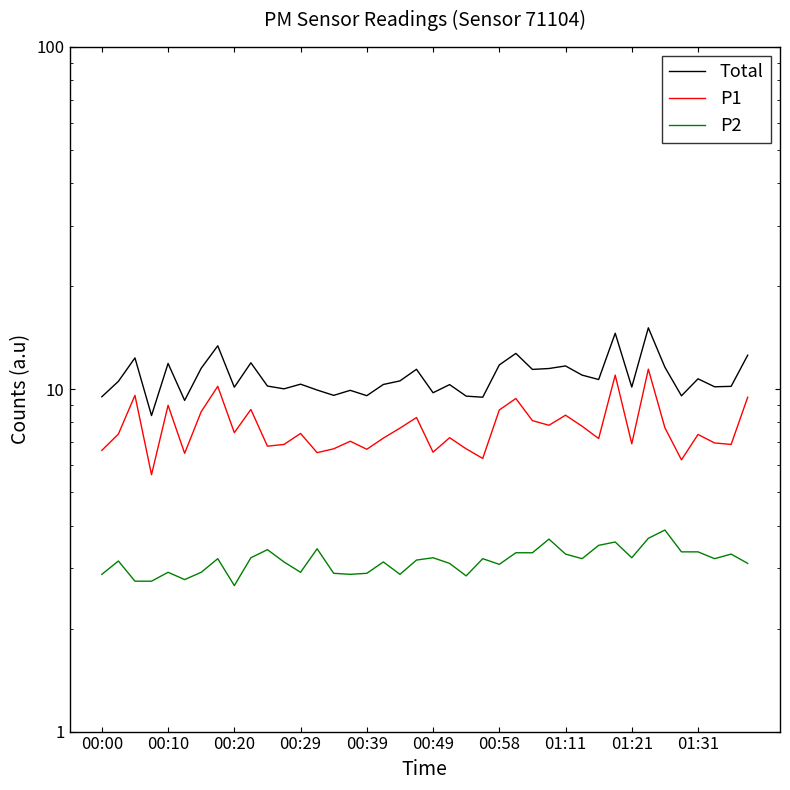

What is the difference between the maximum and minimum values in the Total series?

6.7